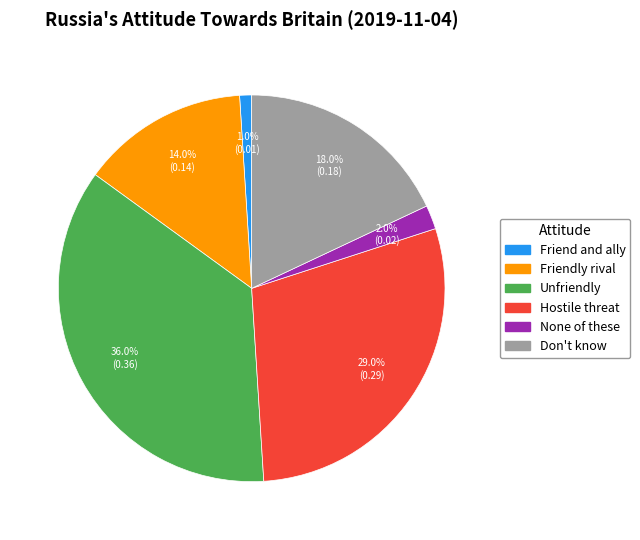

How many segments does this pie chart have?

6